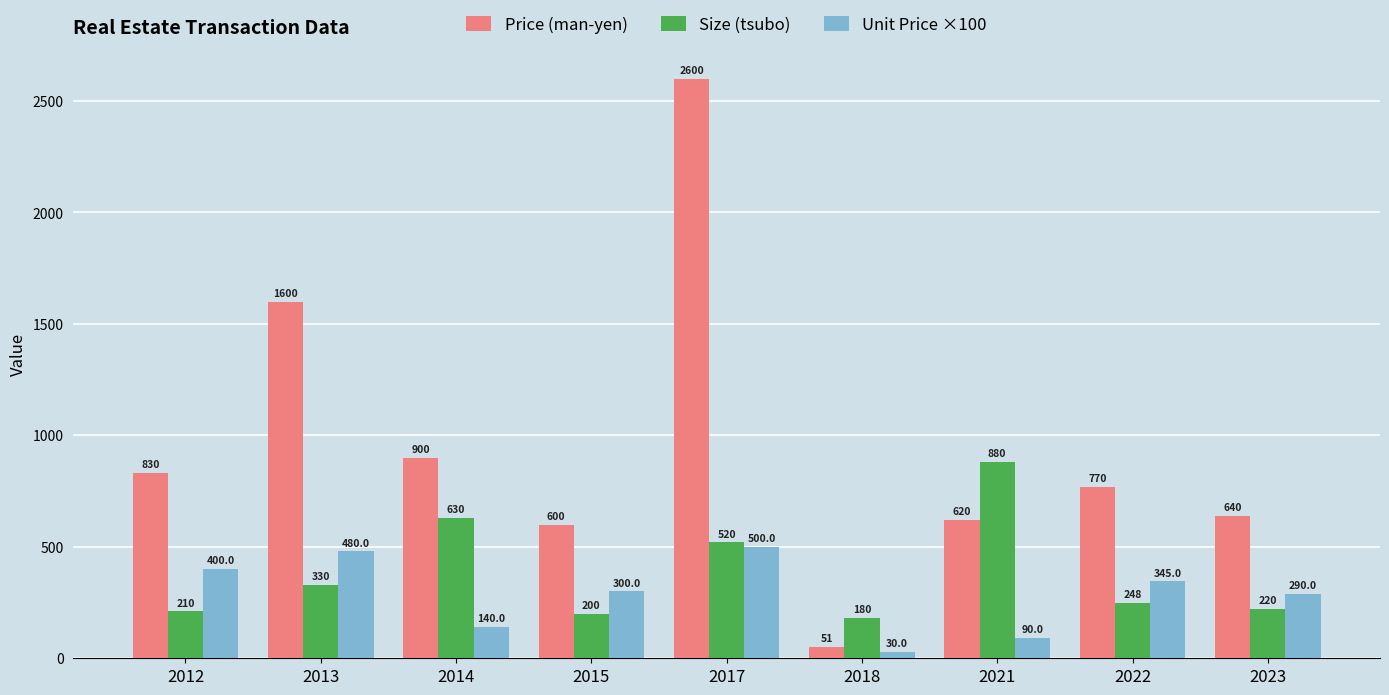

Between 2012 and 2014, which series saw the biggest shift?

Size (tsubo)